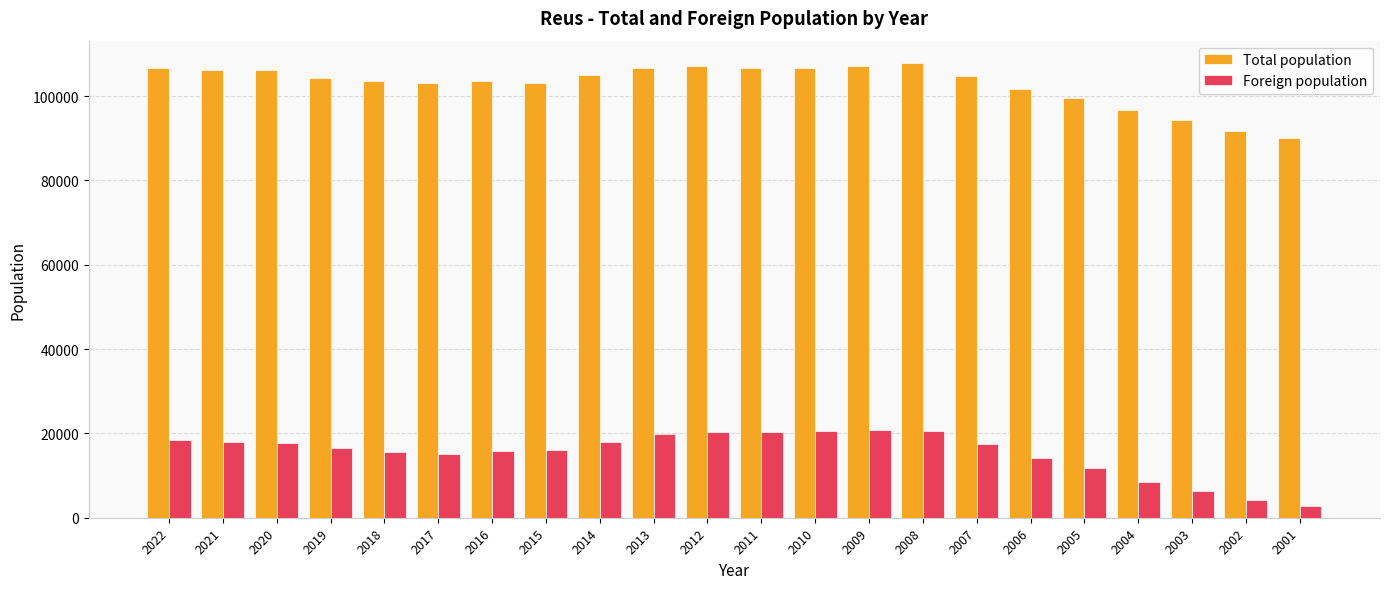

Which series changed the most between 2010 and 2007?

Foreign population